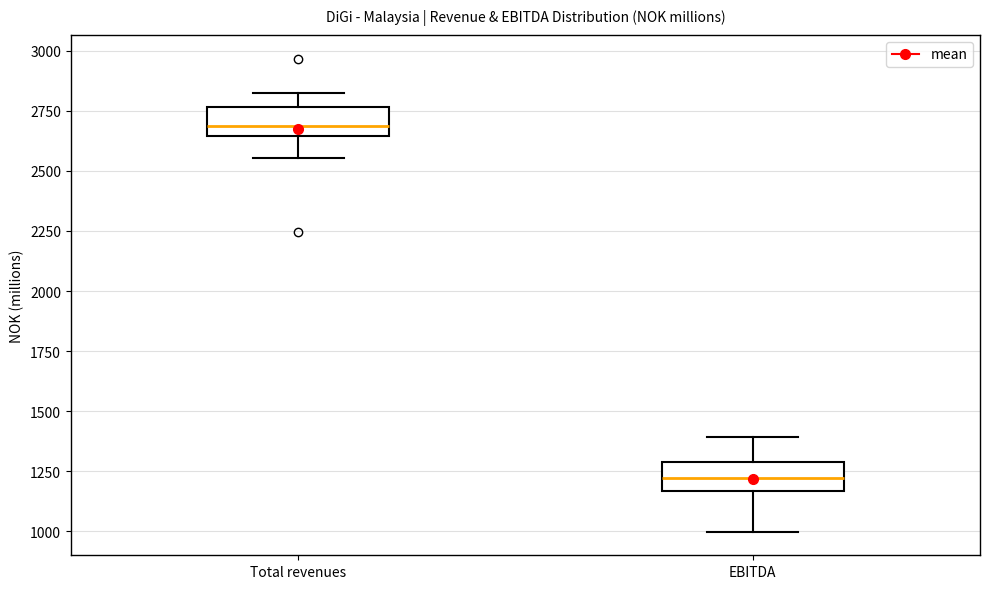

Where is the upper edge of the box for EBITDA on the y-axis? The values are not printed on the chart, so give them approximately, as read against the axis.

1300